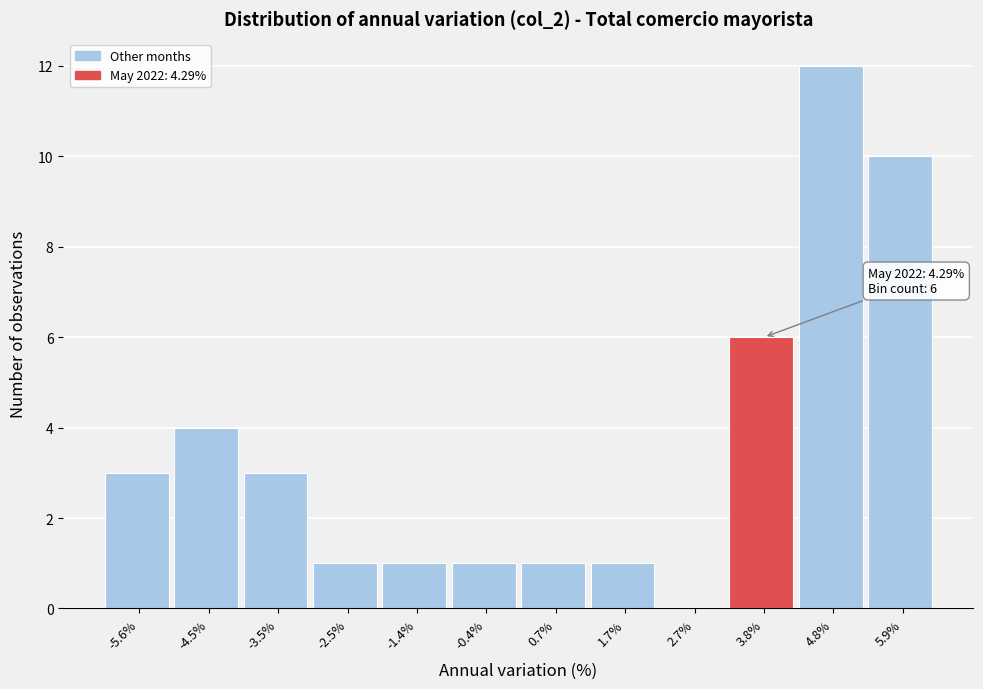

Over which range of the x-axis is the bar tallest?

4.4 to 5.4